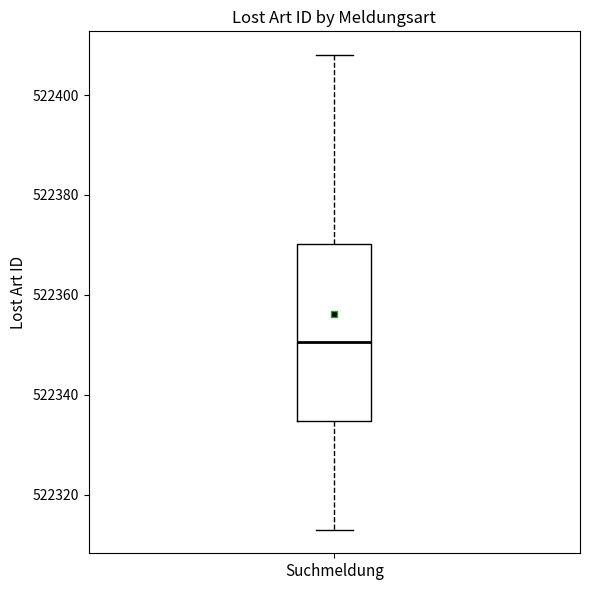

Where does the lower whisker of the box for Suchmeldung end on the y-axis? The values are not printed on the chart, so give them approximately, as read against the axis.

522314